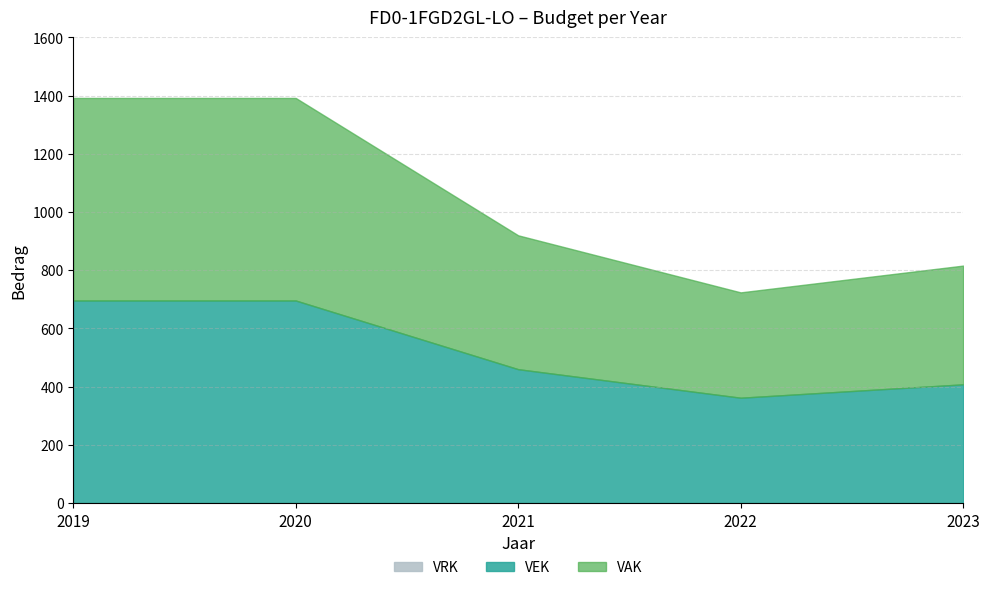

Which series has the largest range (max minus min)?

VAK